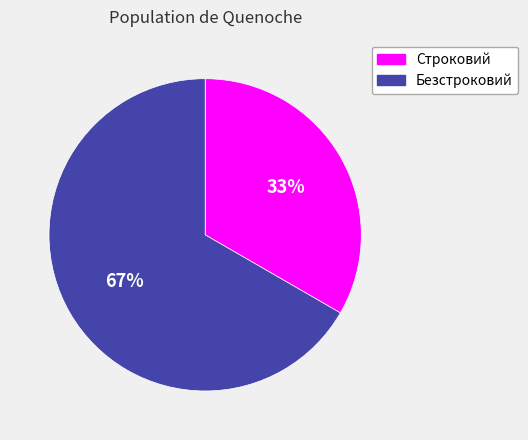

The Безстроковий slice represents 72% of the pie. True or false?

False